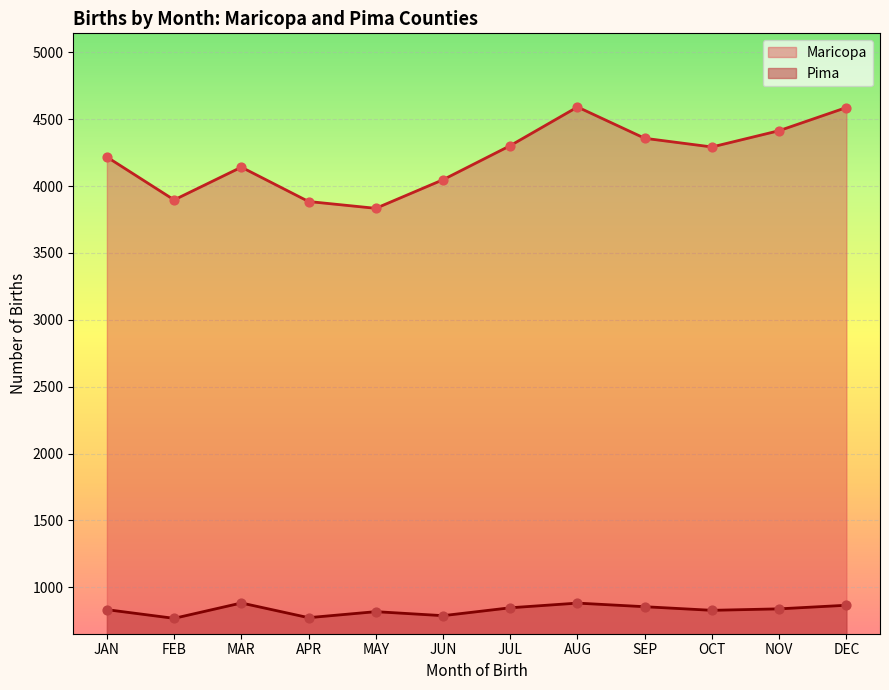

Which series has the largest total across all categories?

Maricopa